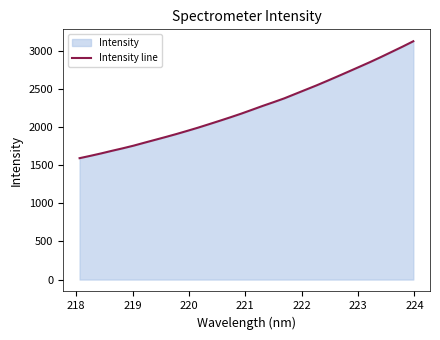

What is the maximum value shown in the chart?

3122.6